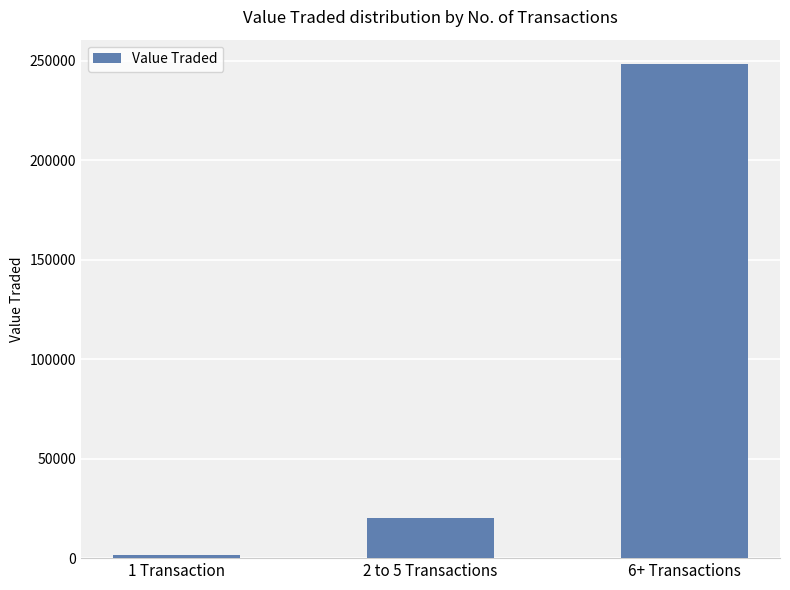

What is the minimum value shown in the chart?

1552